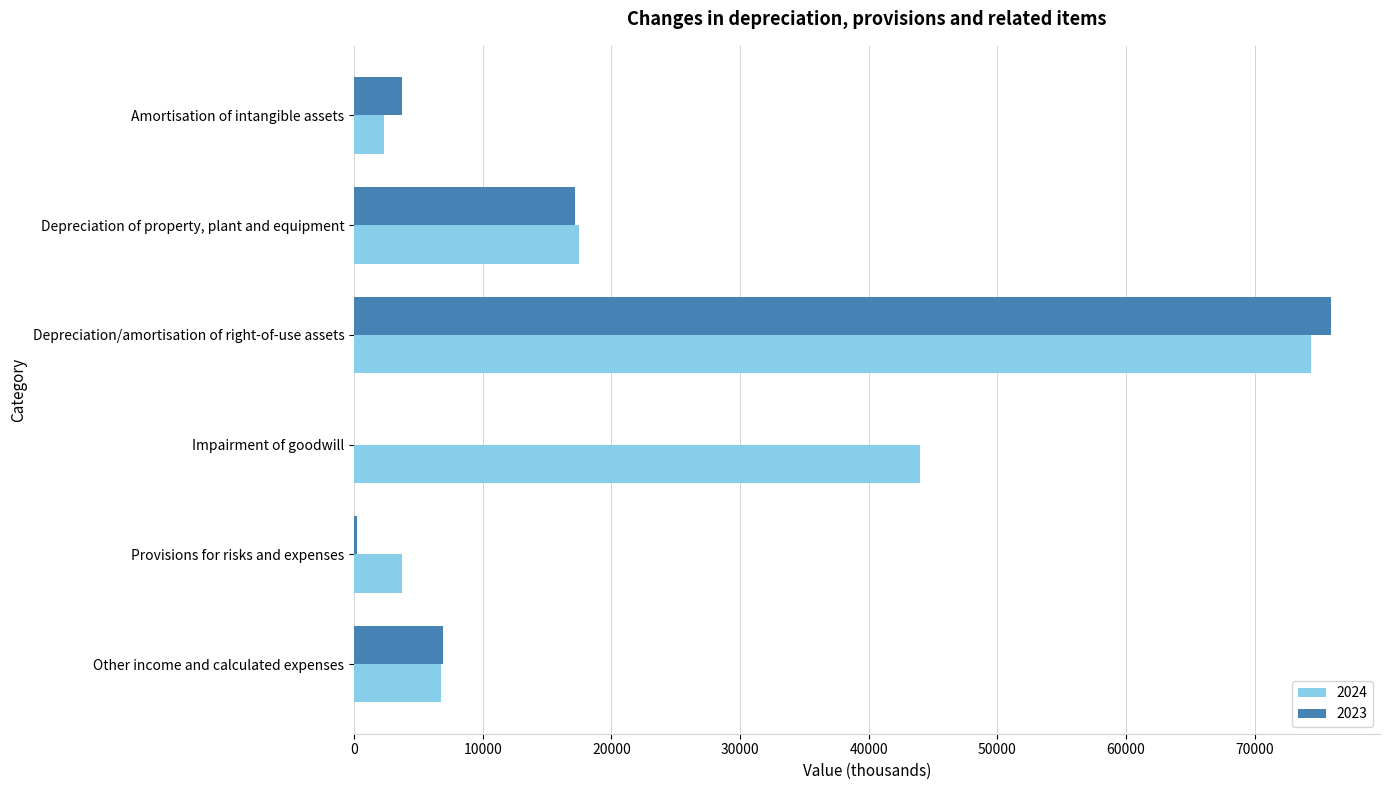

Is the value of 2024 at Depreciation of property, plant and equipment greater than the value of 2023 at Impairment of goodwill?

Yes